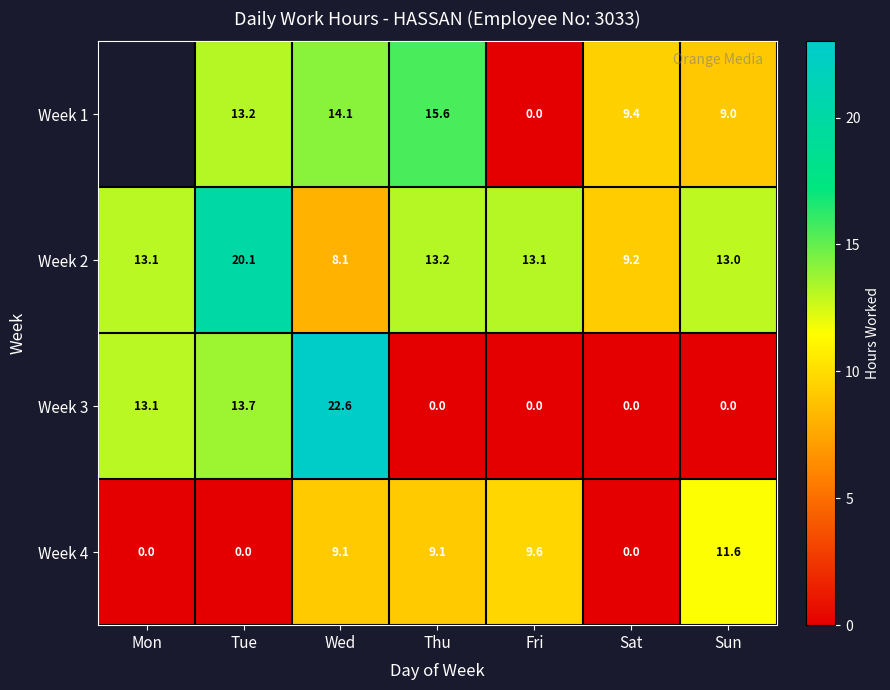

How many data points in Week 4 are above 9?

4